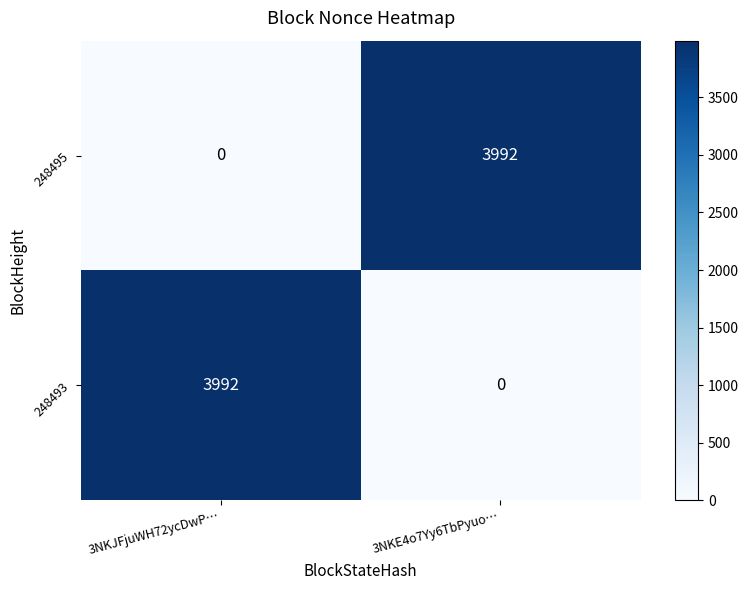

The 248495 series shows 2567 at 3NKJFjuWH72ycDwP…. True or false?

False